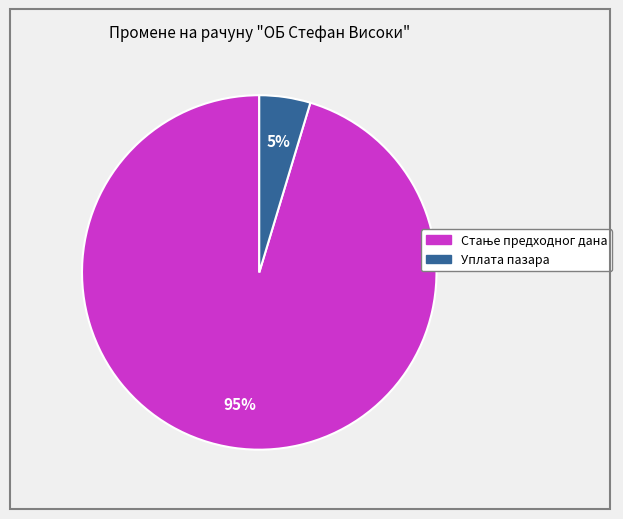

True or false: Уплата пазара accounts for 11% of the total.

False